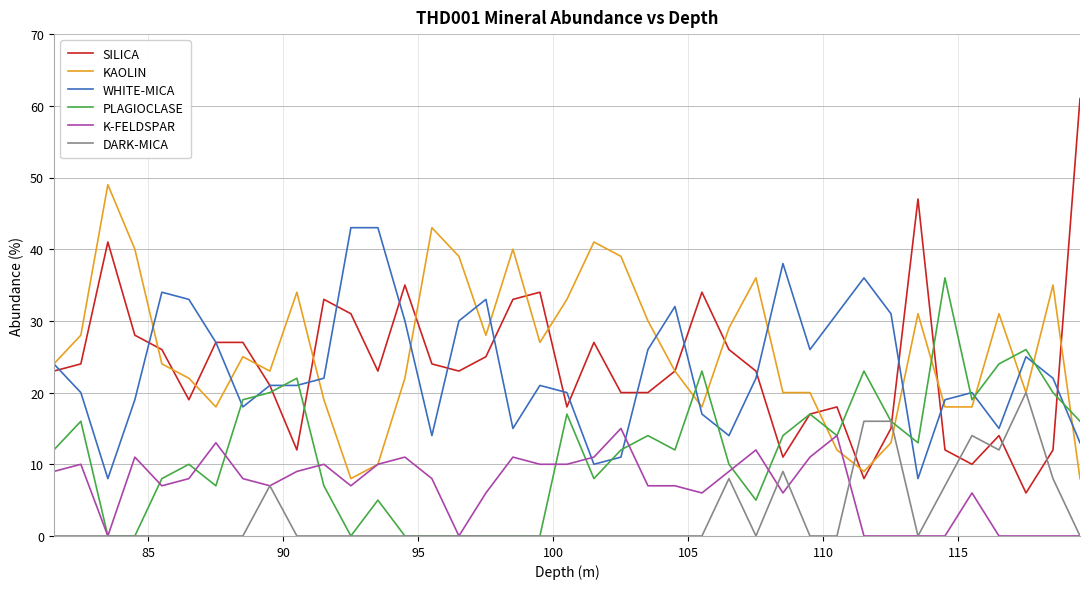

Rank the series by their maximum value, from lowest to highest.

K-FELDSPAR, DARK-MICA, PLAGIOCLASE, WHITE-MICA, KAOLIN, SILICA